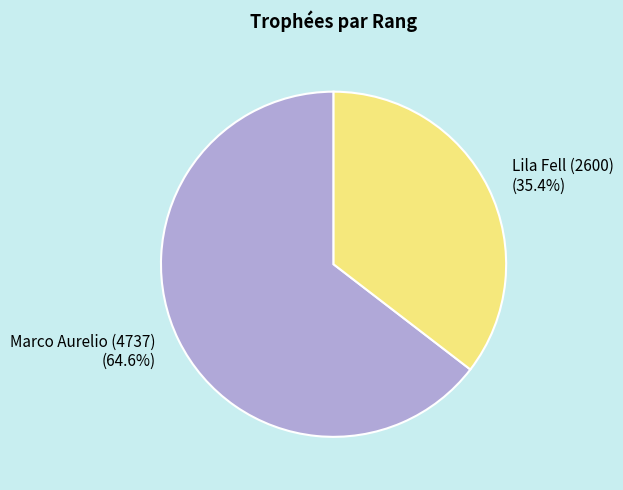

Count the number of slices in the pie.

2